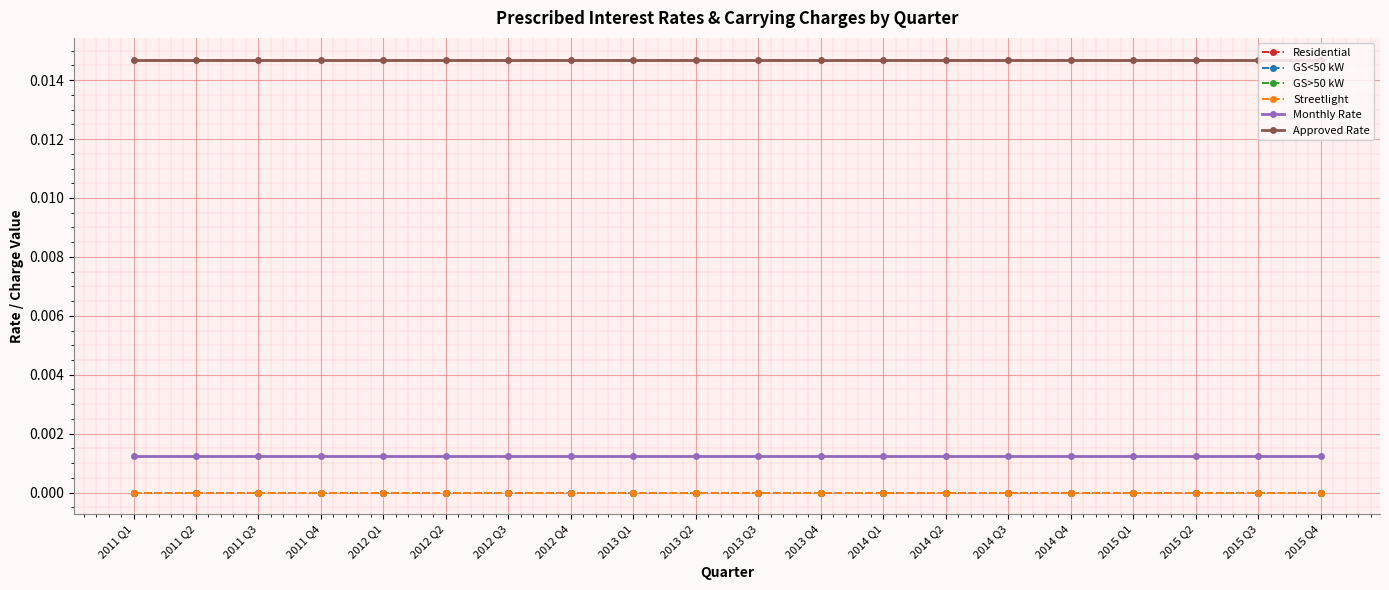

Does the chart have visible grid lines?

Yes